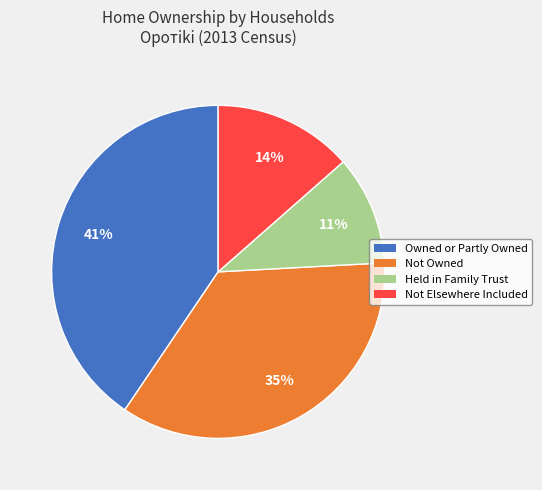

Does any single category account for the majority?

No